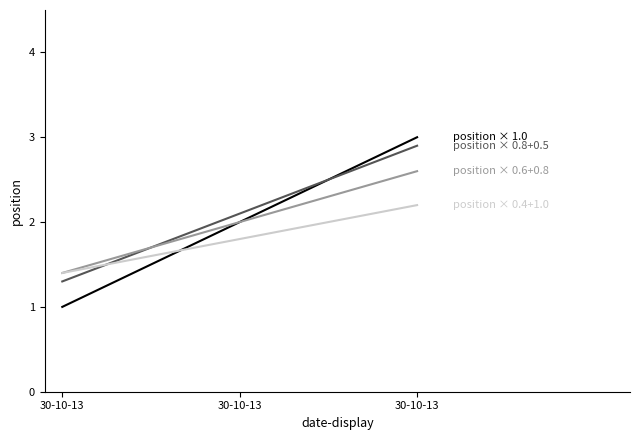

Reading left to right, list all the values displayed in this chart.

position × 1.0: 30-10-13=1.0	30-10-13=2.0	30-10-13=3.0
position × 0.8+0.5: 30-10-13=1.3	30-10-13=2.1	30-10-13=2.9
position × 0.6+0.8: 30-10-13=1.4	30-10-13=2.0	30-10-13=2.6
position × 0.4+1.0: 30-10-13=1.4	30-10-13=1.8	30-10-13=2.2